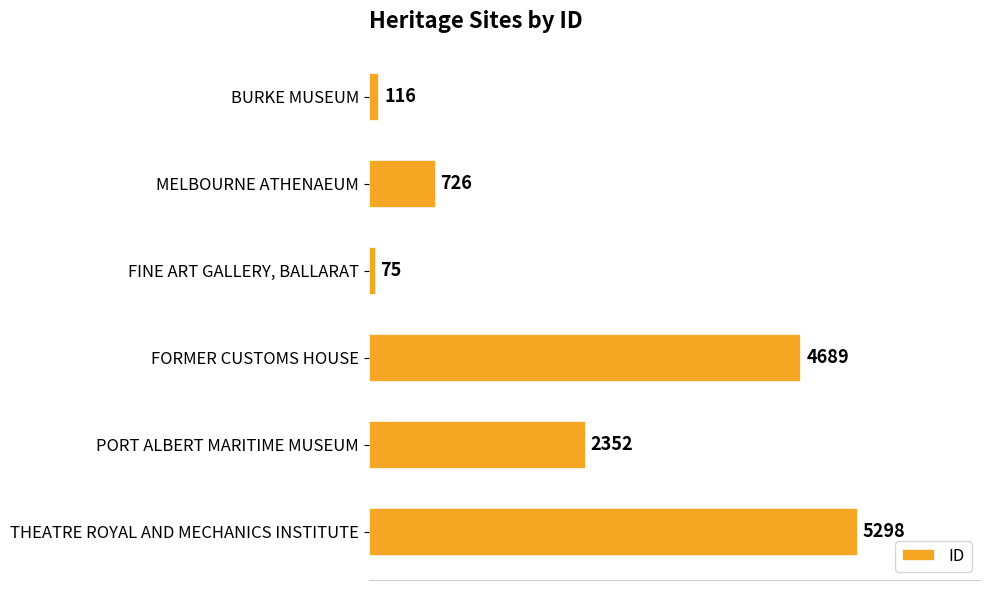

What is the minimum value shown in the chart?

75